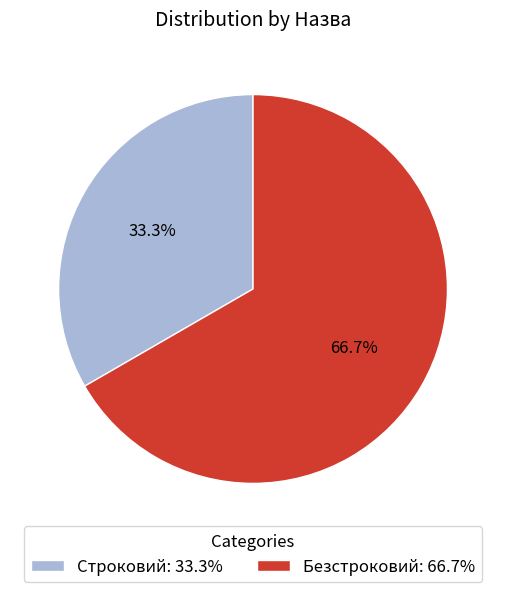

Is it true that Безстроковий is 67% of the pie?

True